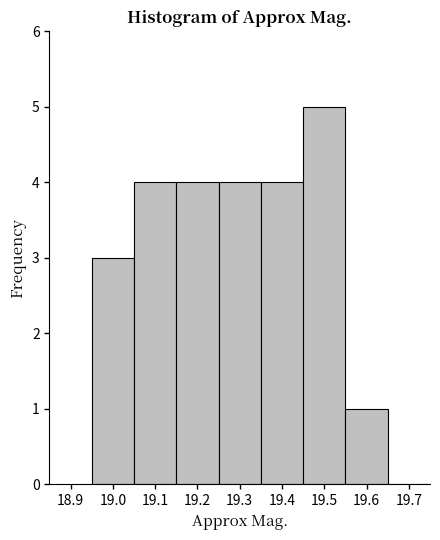

What is the height of the bar covering 19.35 to 19.45 on the x-axis? The values are not printed on the chart, so give them approximately, as read against the axis.

4